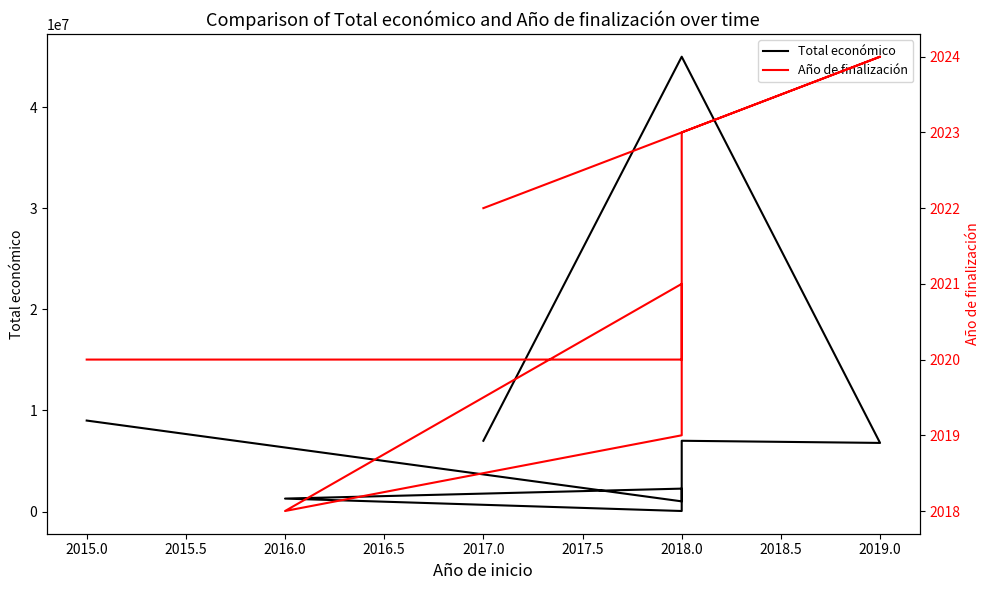

What is the difference between the second highest and minimum values in the Total económico series?

8949544